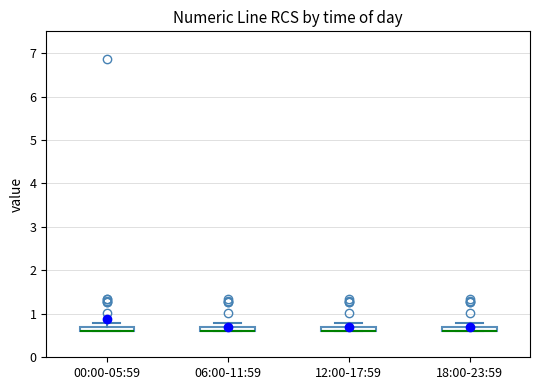

Where does the upper whisker of the box for 06:00-11:59 end on the y-axis? The values are not printed on the chart, so give them approximately, as read against the axis.

0.8